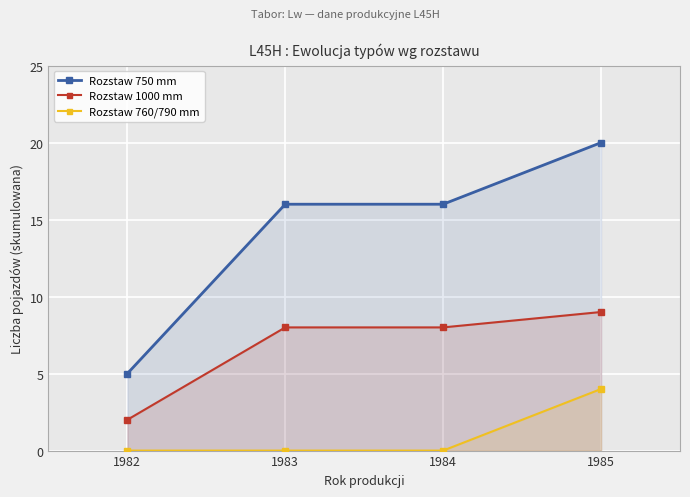

At which category is the sum across all series the highest?

1985